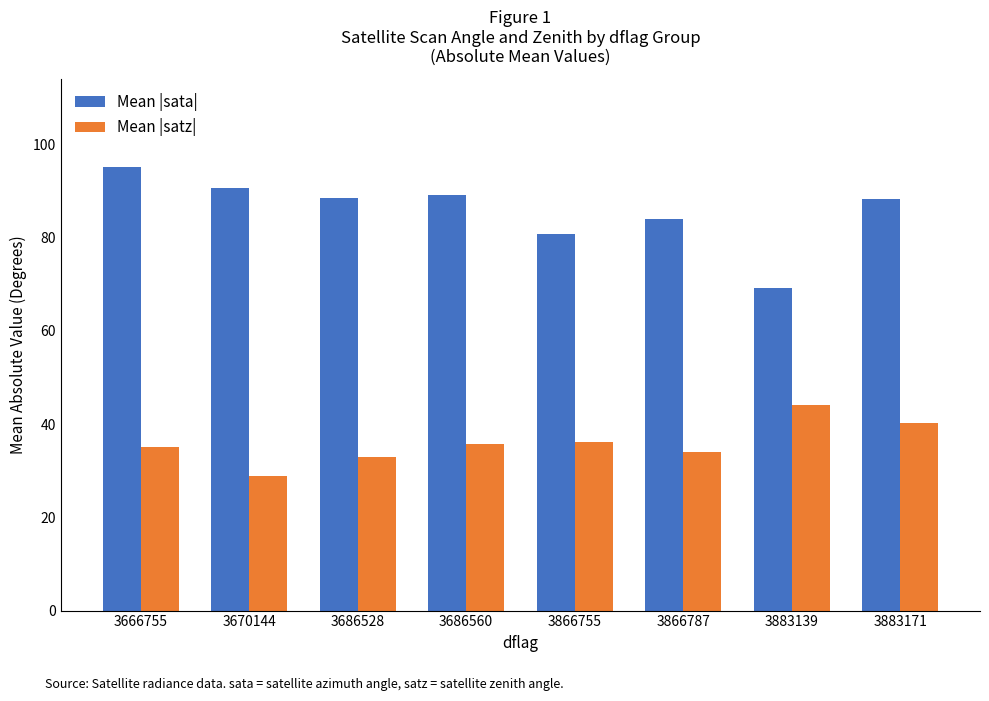

List the series in order of their peak value, highest first.

Mean |sata|, Mean |satz|